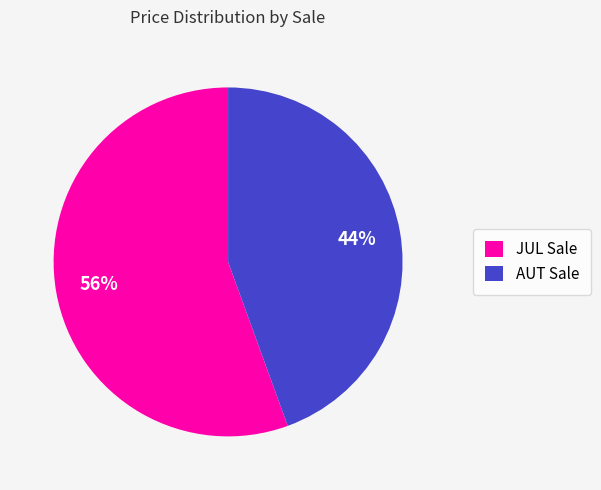

Do AUT Sale and JUL Sale together represent more than half of the pie?

Yes